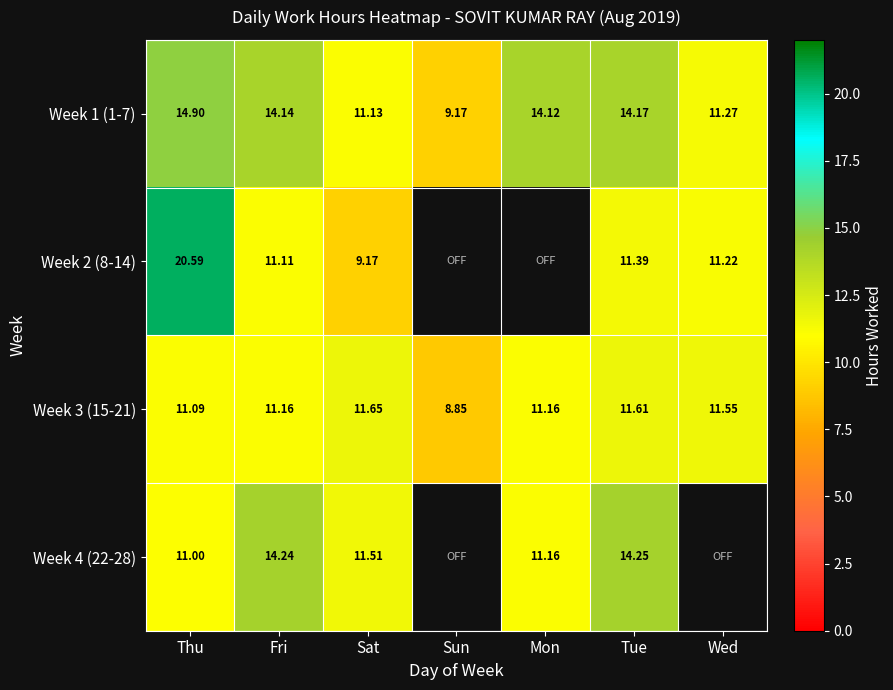

Where does the Week 3 (15-21) series first go above 11?

Thu